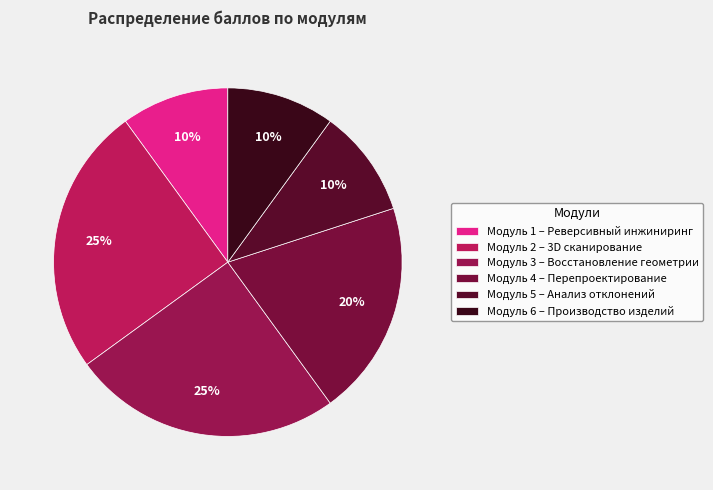

Count the number of slices in the pie.

6